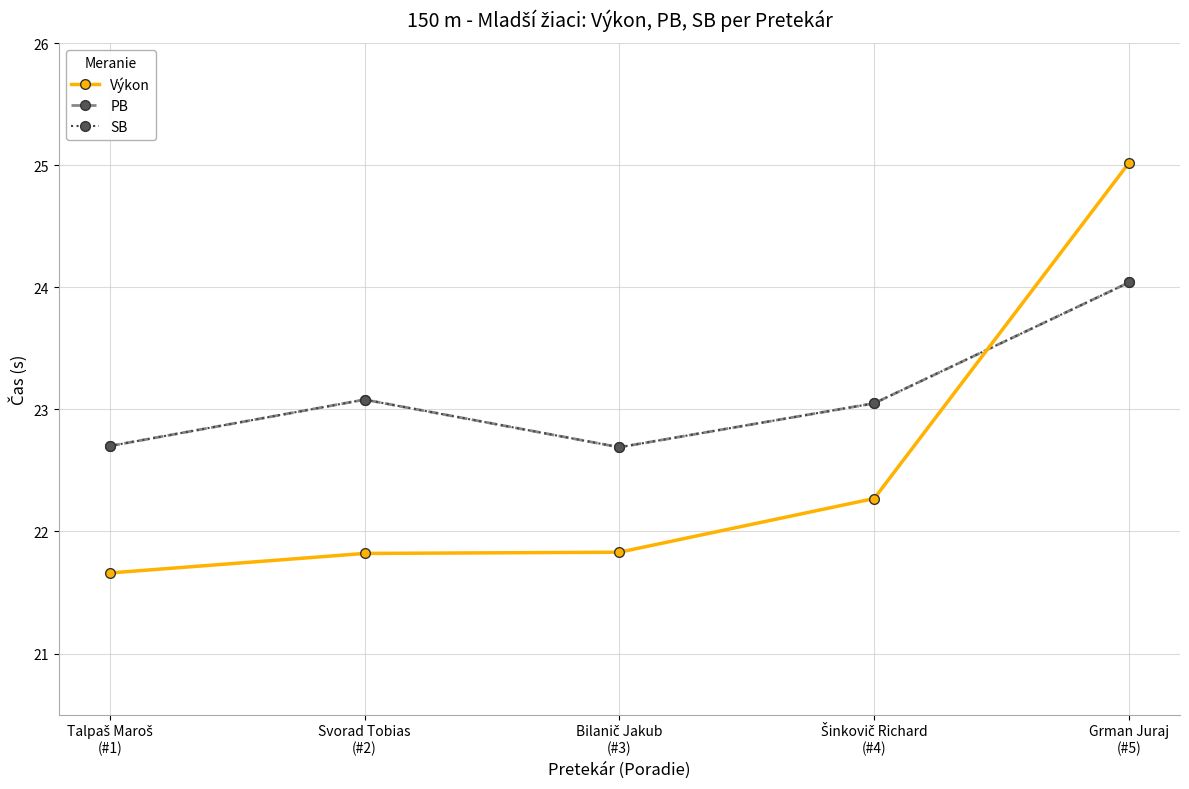

What is the approximate value of PB at Talpaš Maroš
(#1)?

22.7